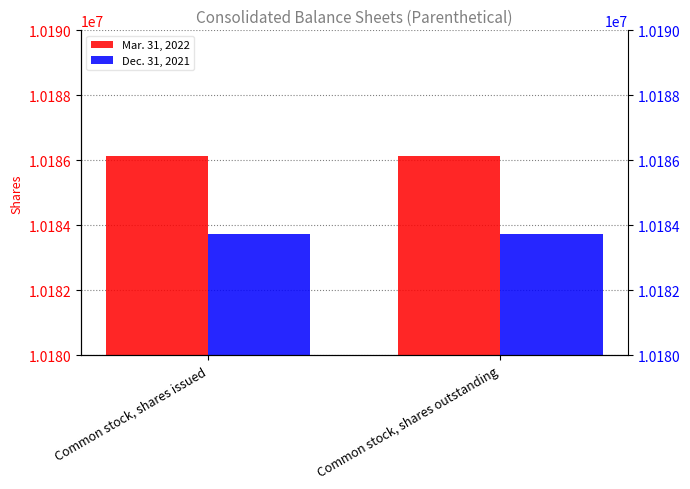

List the labels in order of Dec. 31, 2021 value, smallest first.

Common stock, shares issued, Common stock, shares outstanding